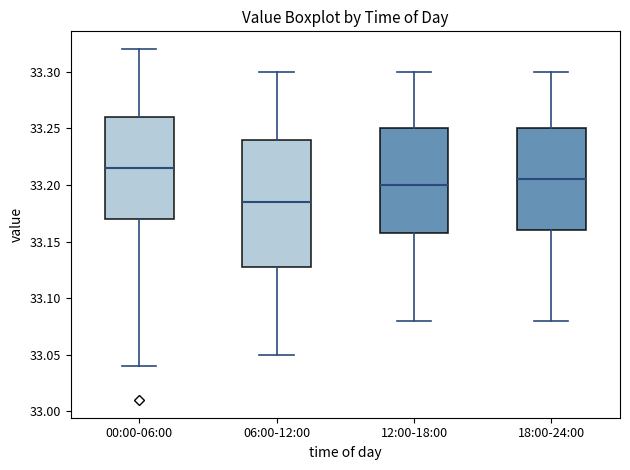

Reading left to right, read every box against the y-axis: the position of its median line, the range the box covers, and the ends of its whiskers. The values are not printed on the chart, so give them approximately, as read against the axis.

00:00-06:00: median 33.215, box 33.170 to 33.260, whiskers 33.040 to 33.320
06:00-12:00: median 33.185, box 33.130 to 33.240, whiskers 33.050 to 33.300
12:00-18:00: median 33.200, box 33.160 to 33.250, whiskers 33.080 to 33.300
18:00-24:00: median 33.205, box 33.160 to 33.250, whiskers 33.080 to 33.300